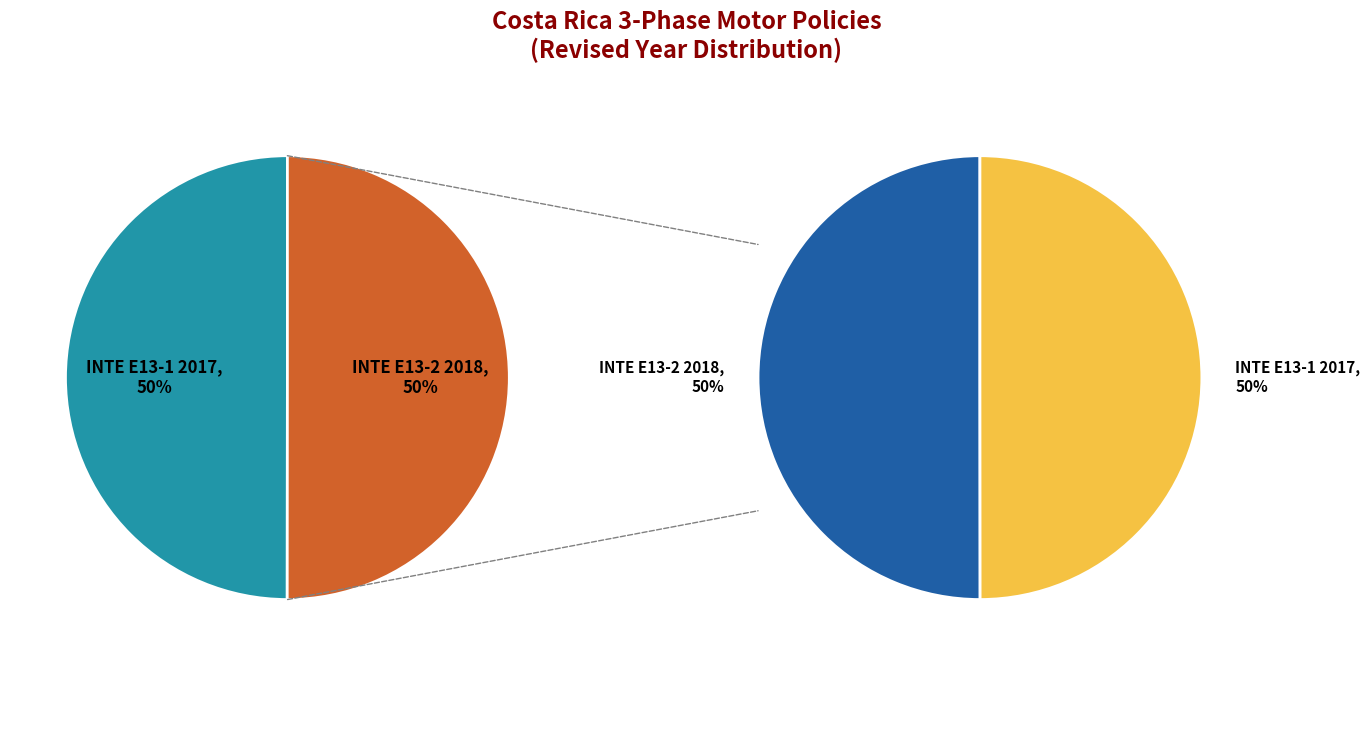

Which category has the smallest portion of the pie?

INTE E13-1 2017